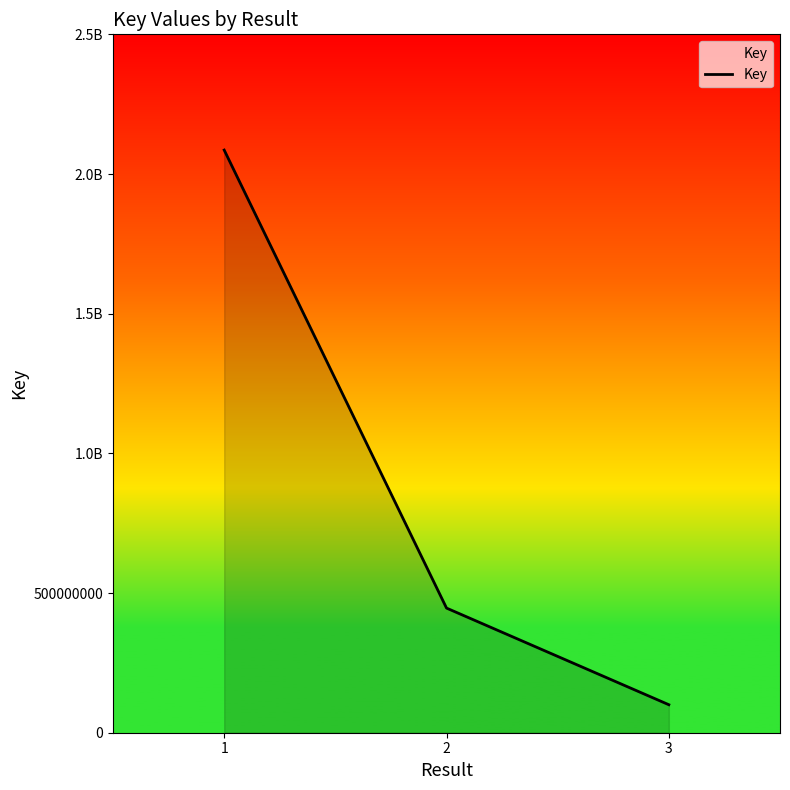

Is this an area chart (filled region under the line)?

Yes